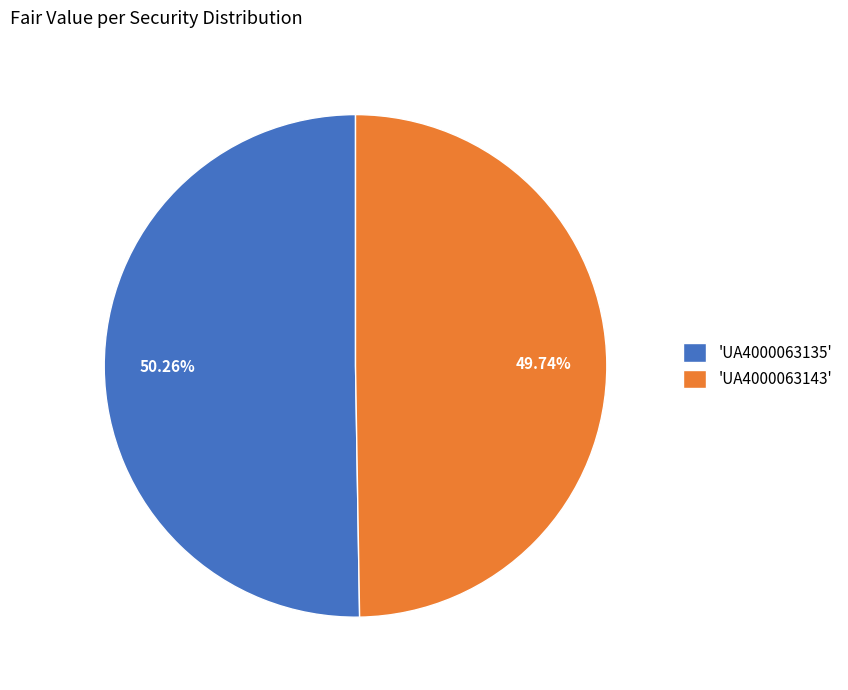

Approximately how many times larger is the value at 'UA4000063135' compared to 'UA4000063143'?

1.0